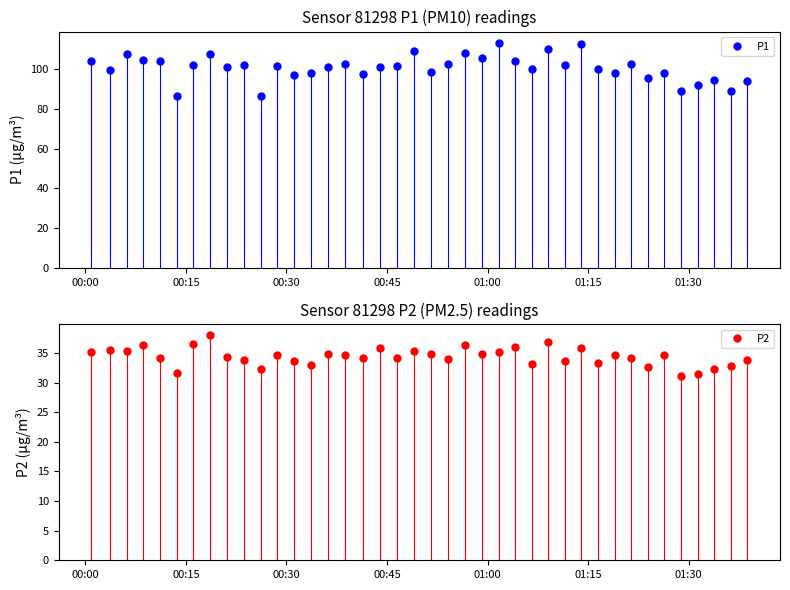

What is the maximum value for P1?

113.4